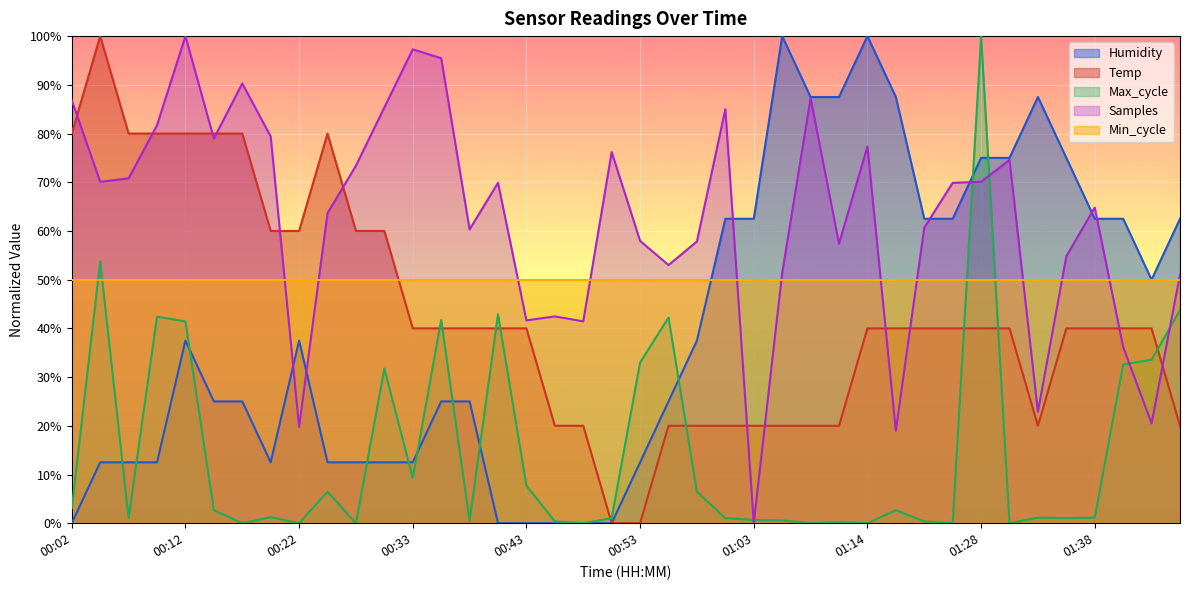

How many positive values does the Temp series have?

38